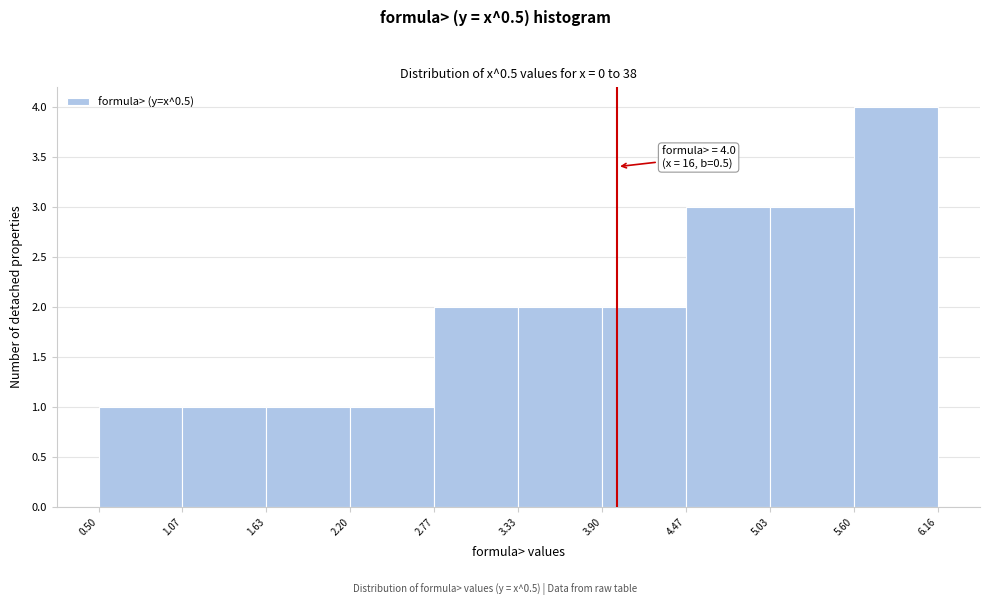

Over which range of the x-axis is the bar tallest?

5.60 to 6.16